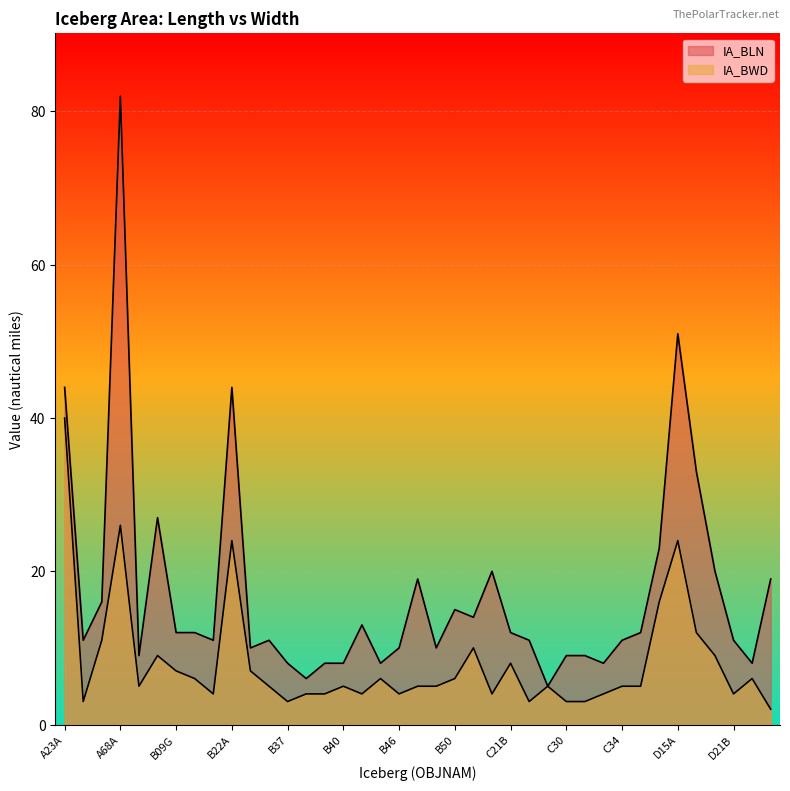

True or false: IA_BLN and IA_BWD cross at least once.

False